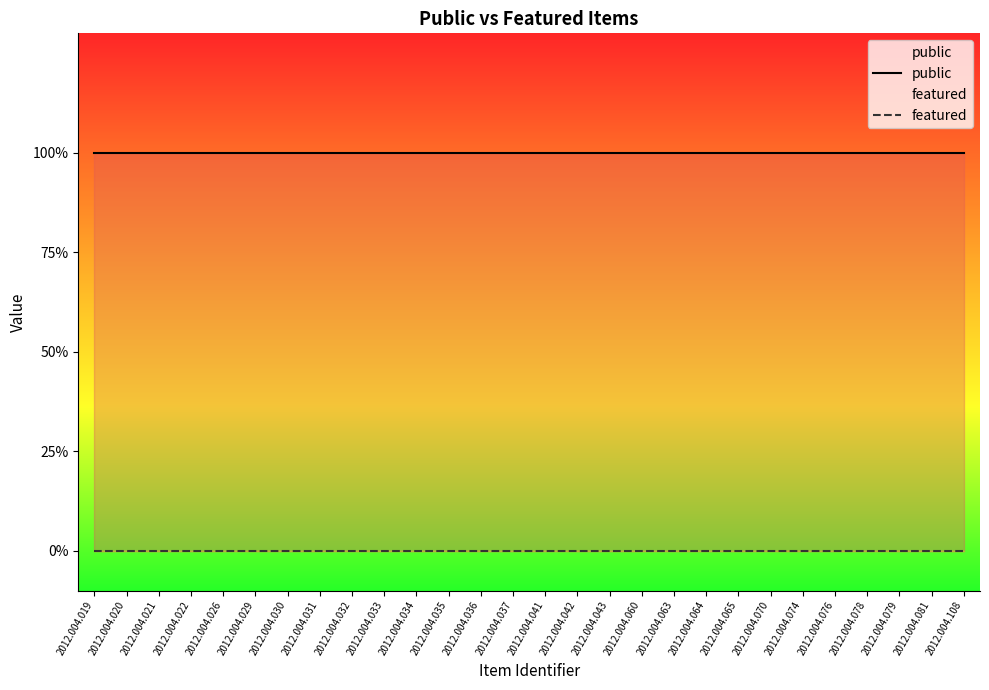

True or false: featured and public cross at least once.

False